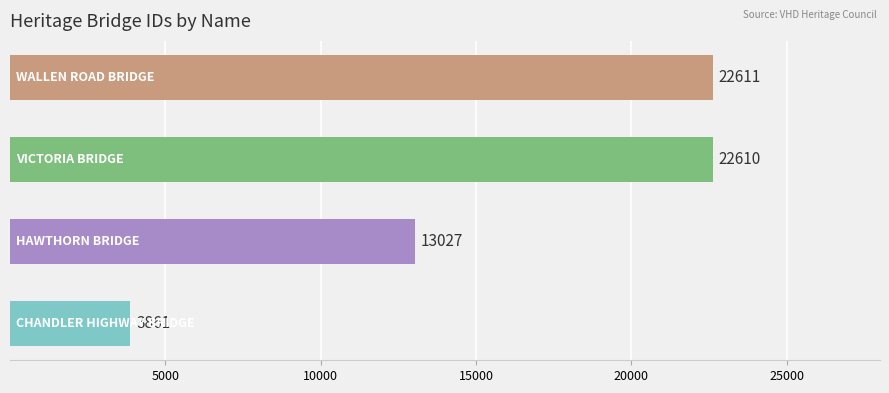

What is the maximum value shown in the chart?

22611